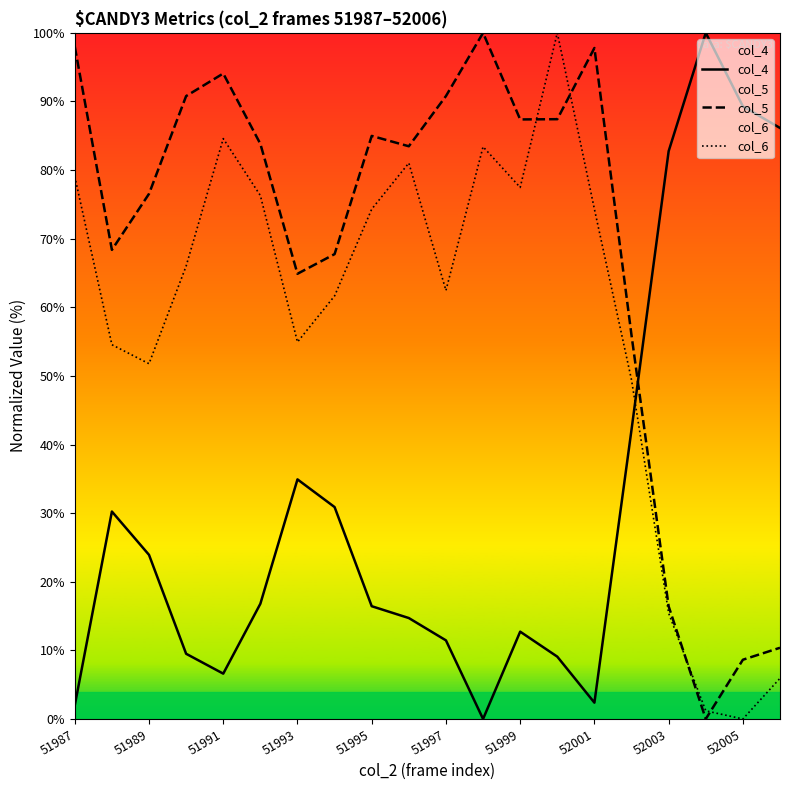

At 51993, list the series in order from smallest to largest.

col_4, col_6, col_5